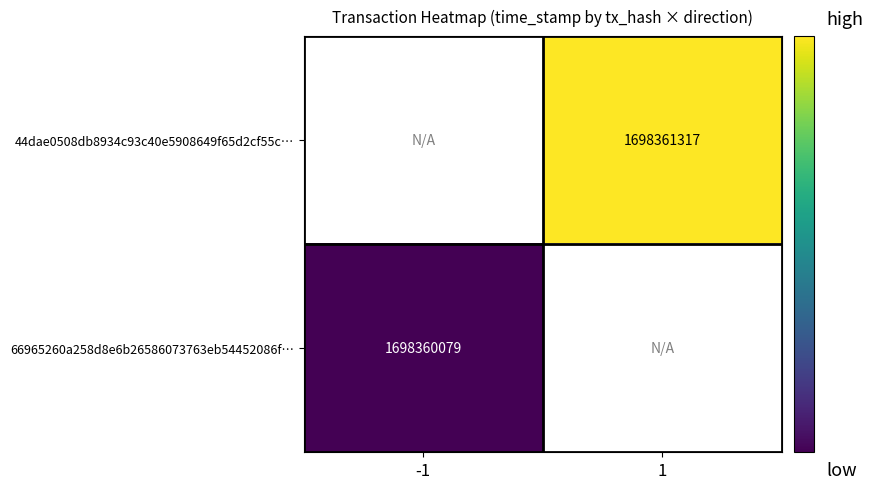

Rank the categories by 44dae0508db8934c93c40e5908649f65d2cf55c… value from lowest to highest.

-1, 1